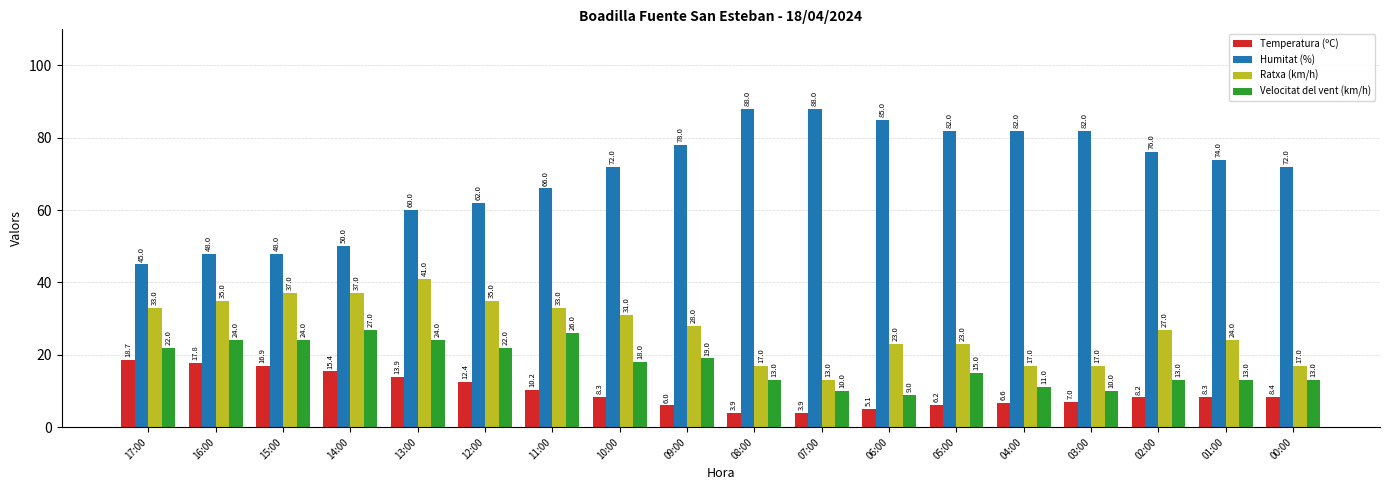

How many bars are there in each group?

4